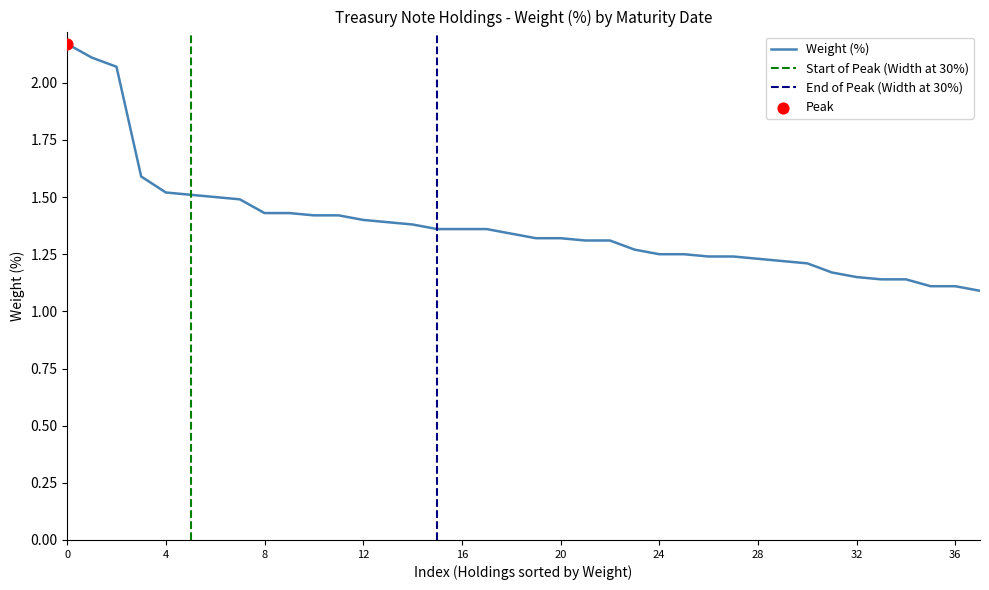

The value of Weight (%) at 20 is 1.3. True or false?

True